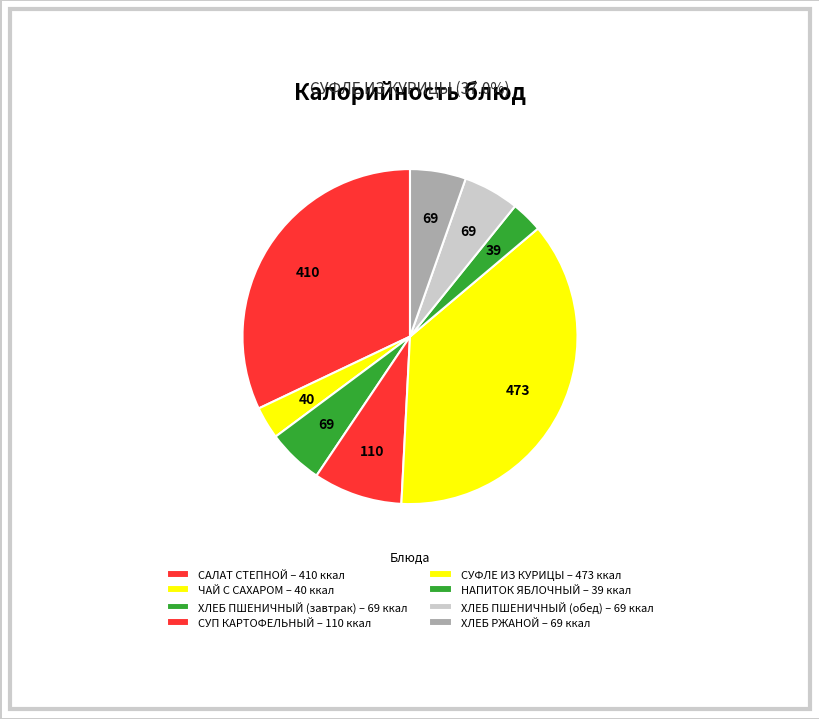

How many segments does this pie chart have?

8